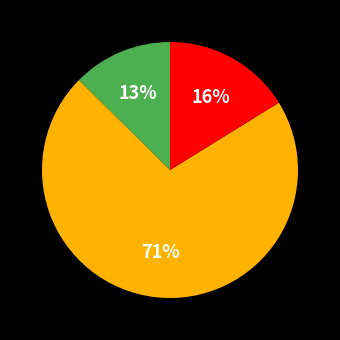

To the nearest percent, what is the average slice percentage?

33%